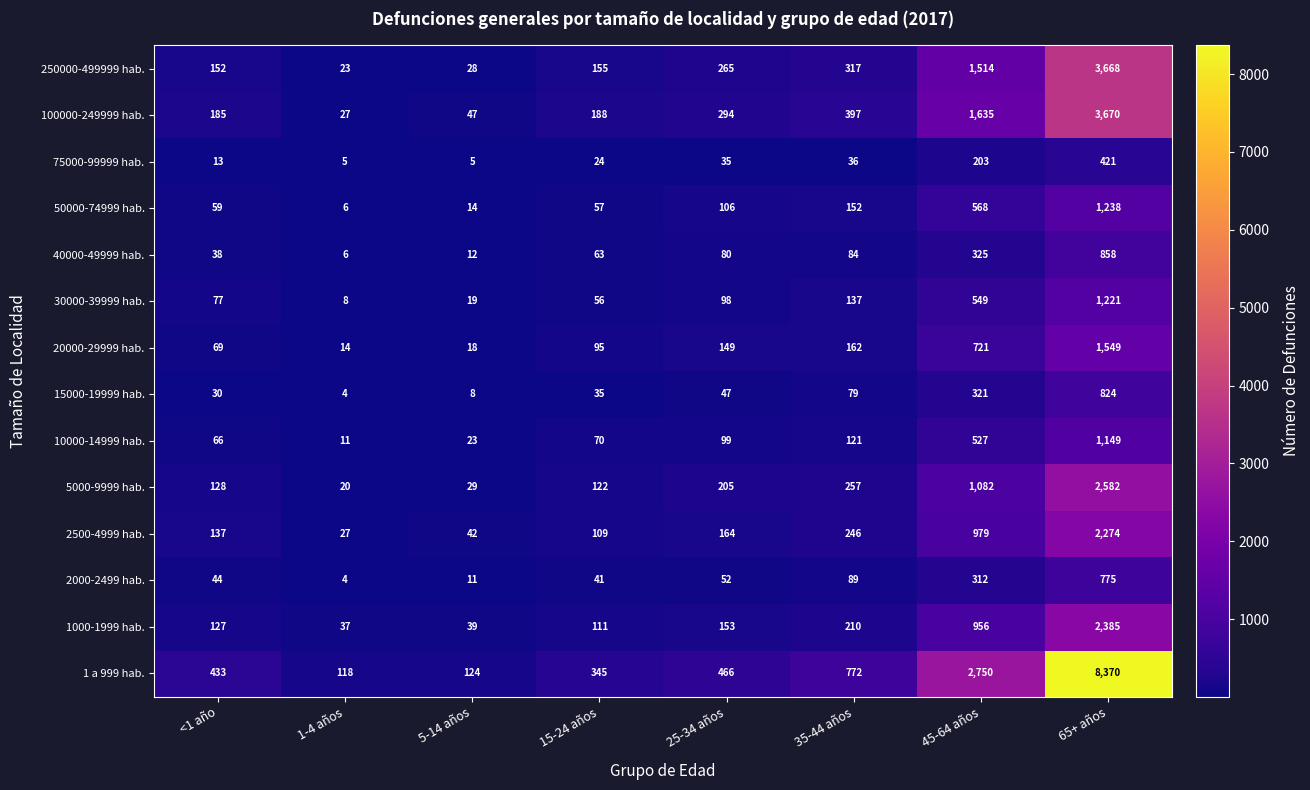

Which series changed the most between 5-14 años and 35-44 años?

1 a 999 hab.